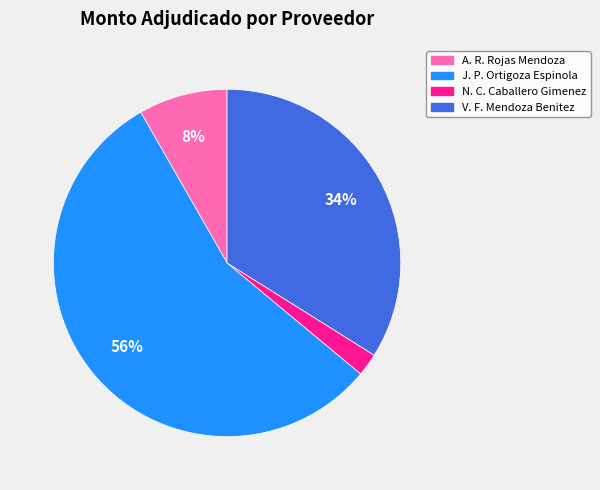

To the nearest percent, what is the difference between the largest and smallest slice percentages?

54%